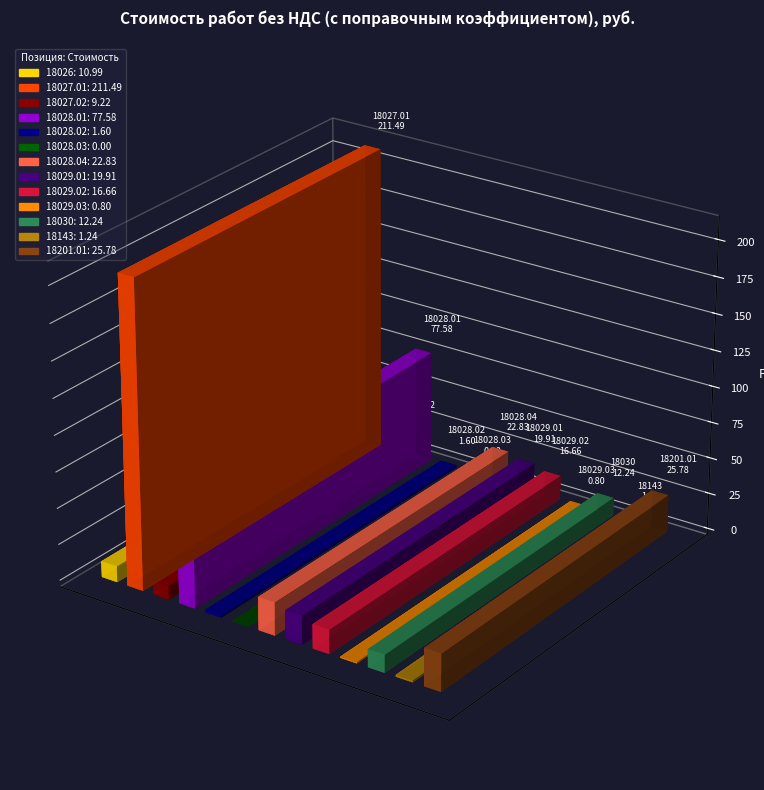

Rank the categories by value from highest to lowest.

18027.01, 18028.01, 18201.01, 18028.04, 18029.01, 18029.02, 18030, 18026, 18027.02, 18028.02, 18143, 18029.03, 18028.03